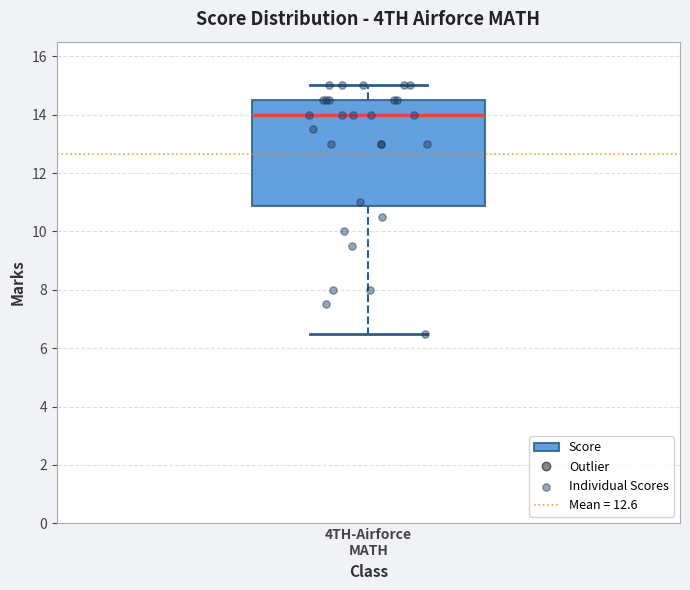

Where does the median line of the box for 4TH-Airforce MATH sit on the y-axis? The values are not printed on the chart, so give them approximately, as read against the axis.

14.0